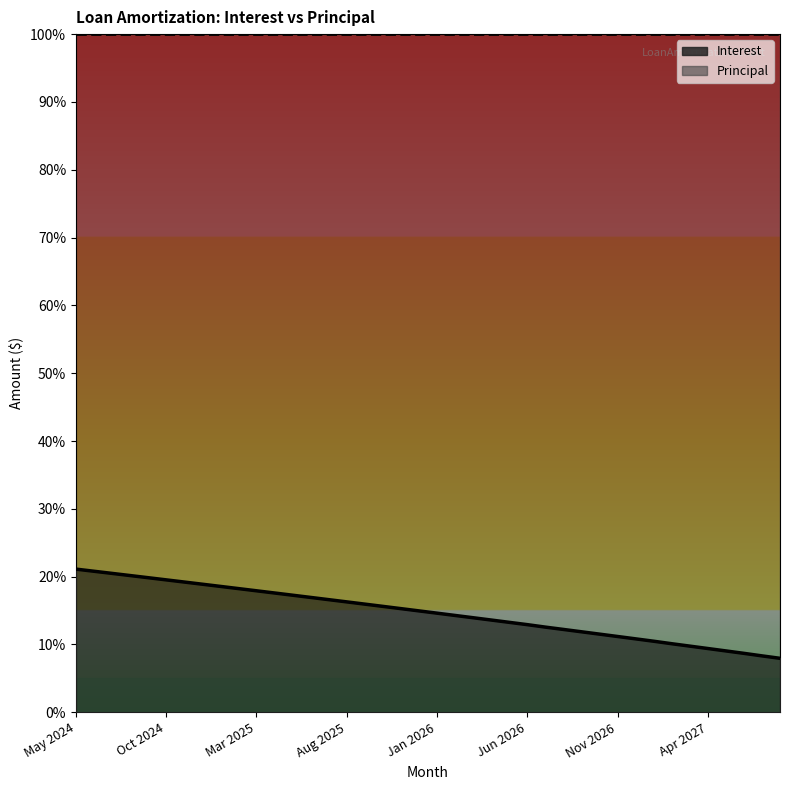

Does the chart have visible grid lines?

No